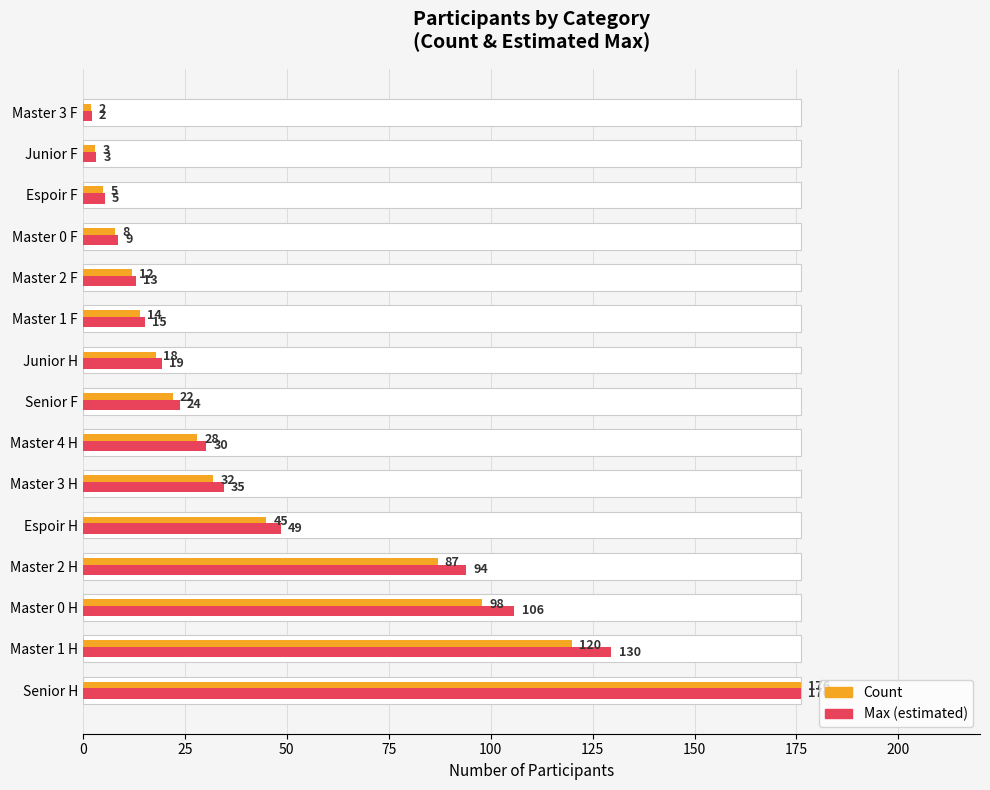

Which series has the largest total across all categories?

Max (estimated)